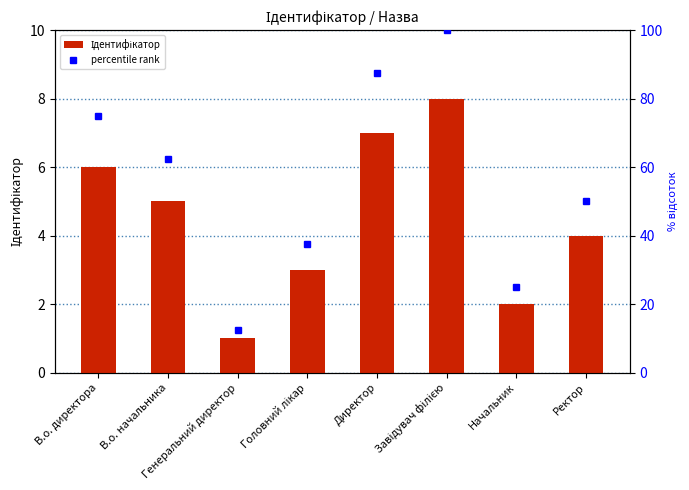

At how many categories does at least one series exceed 27?

6